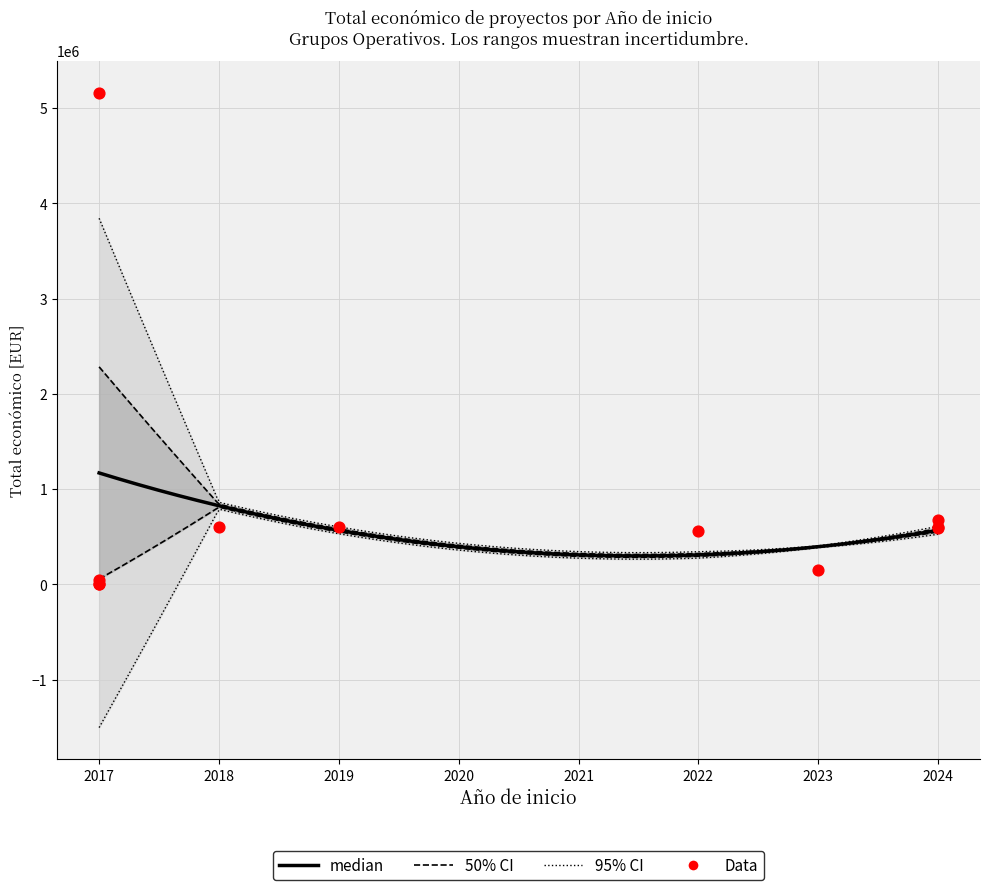

What is the ratio of the value at 2023 to the value at 2017?

3.0